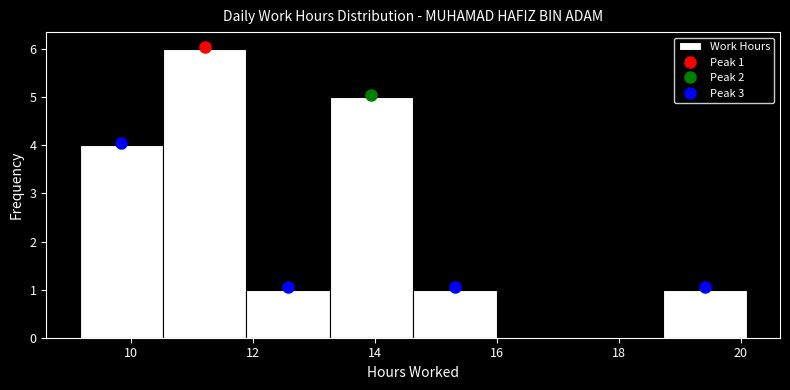

Over which range of the x-axis is the bar tallest?

10.6 to 11.8